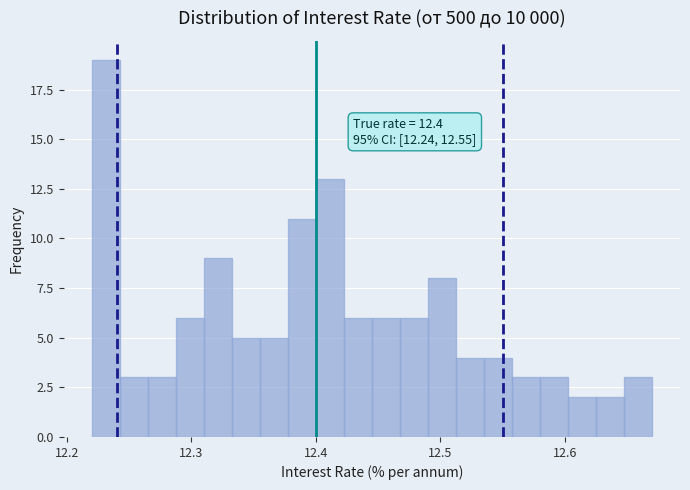

Read against the x-axis, roughly where is the centre of the tallest bar?

12.23